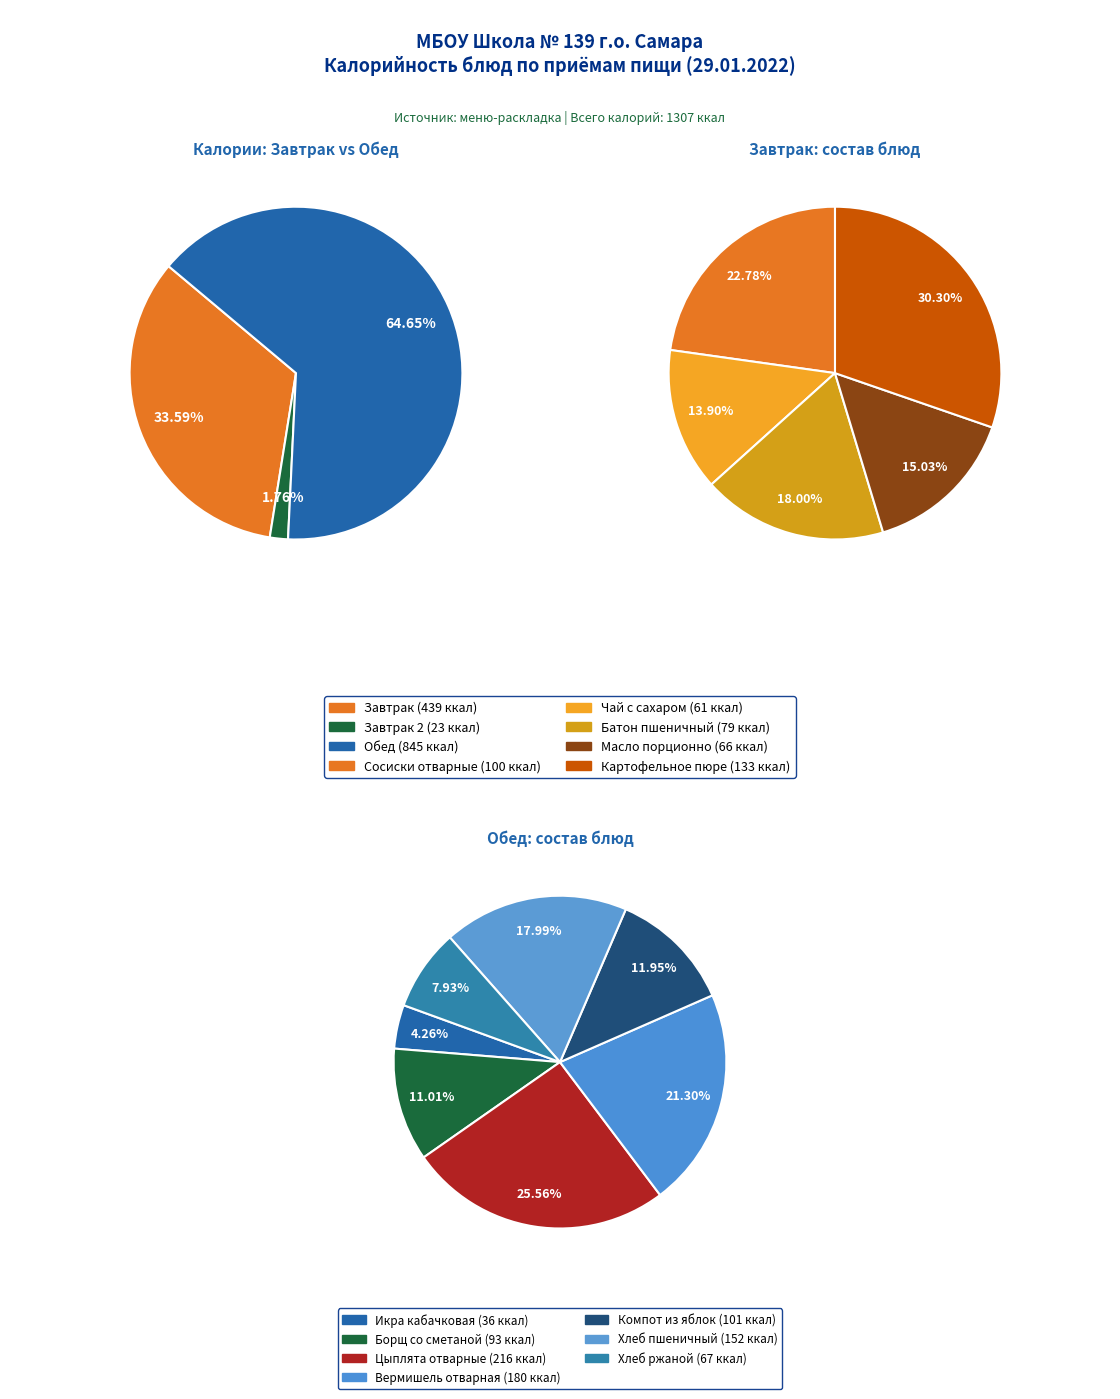

True or false: Батон пшеничный accounts for 19% of the total.

False